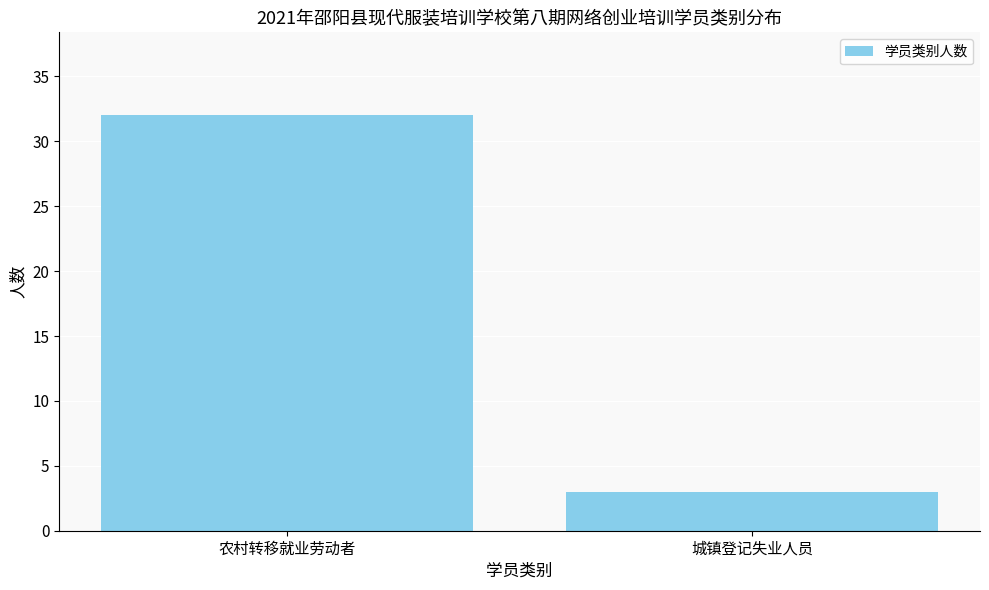

Reading right to left, transcribe all the data shown in this chart.

城镇登记失业人员=3	农村转移就业劳动者=32